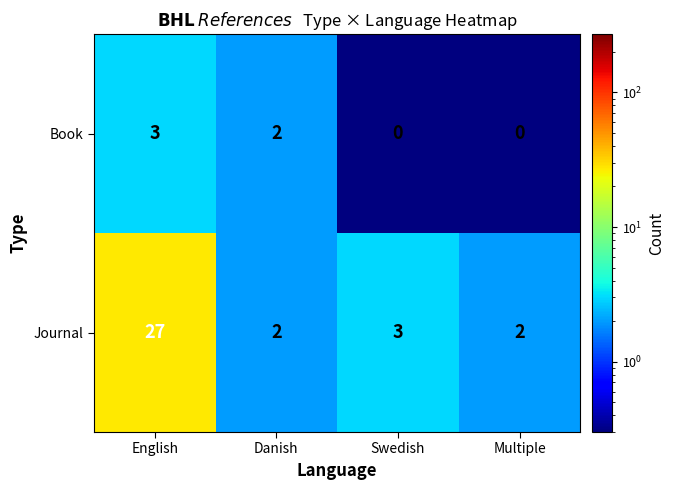

What is the spread (max minus min) of values at English?

24